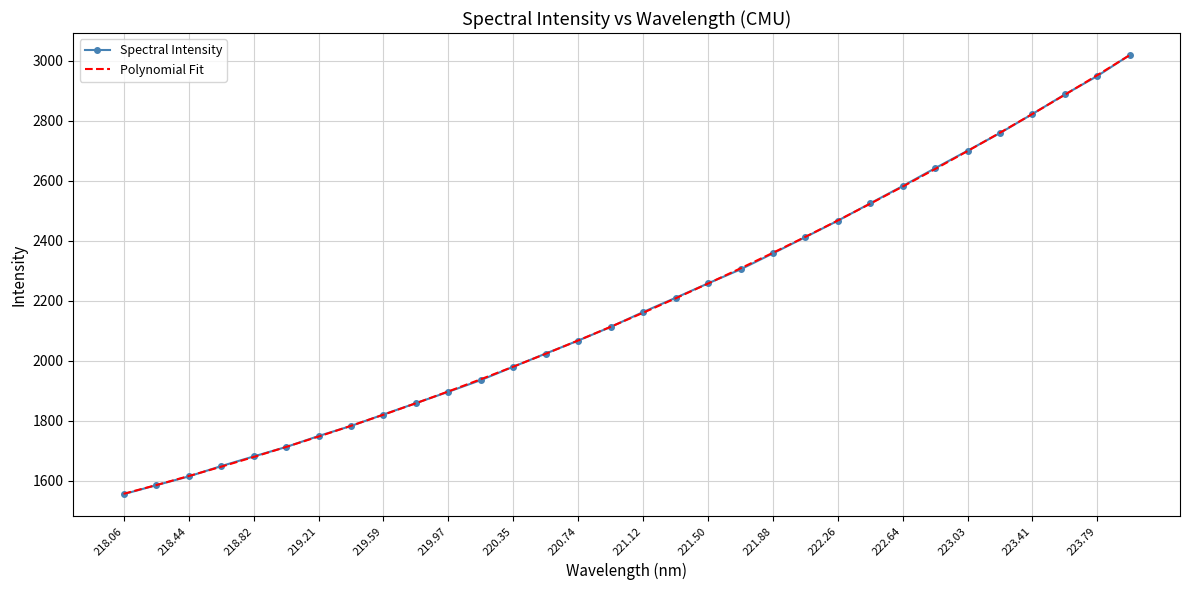

Which series has the largest range (max minus min)?

Spectral Intensity